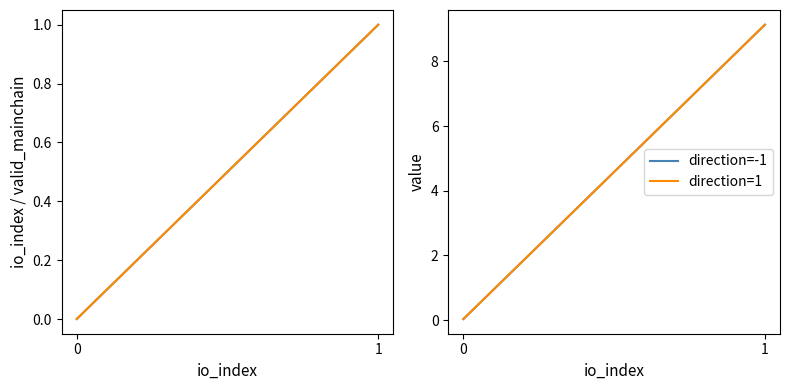

Which has a higher value, 1 or 0?

1